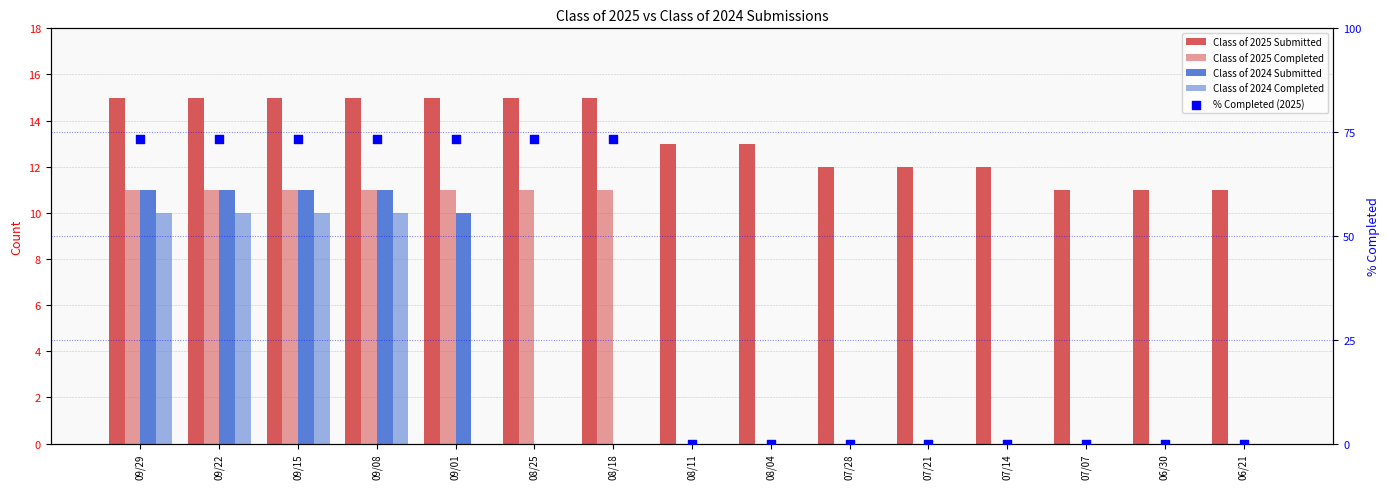

Which series reaches the maximum Y coordinate?

% Completed (2025)